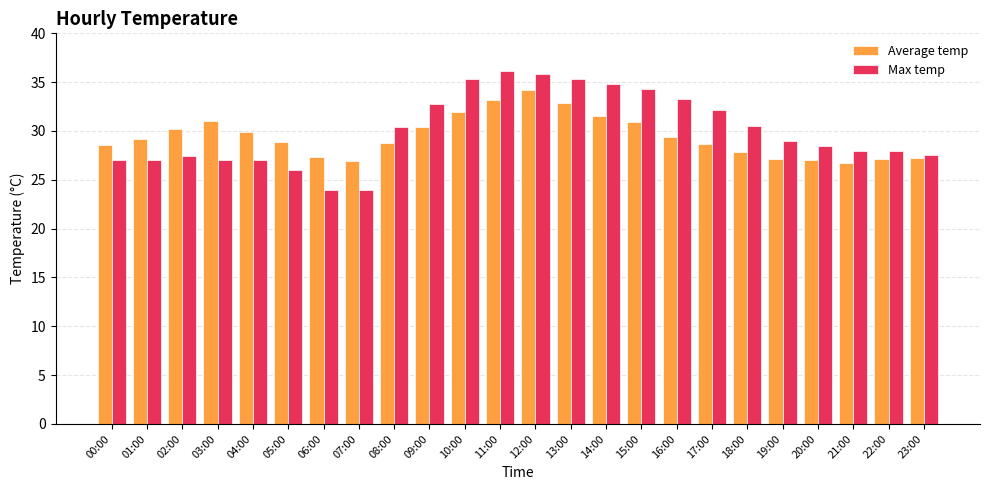

What are all the series names shown in the legend?

Average temp, Max temp